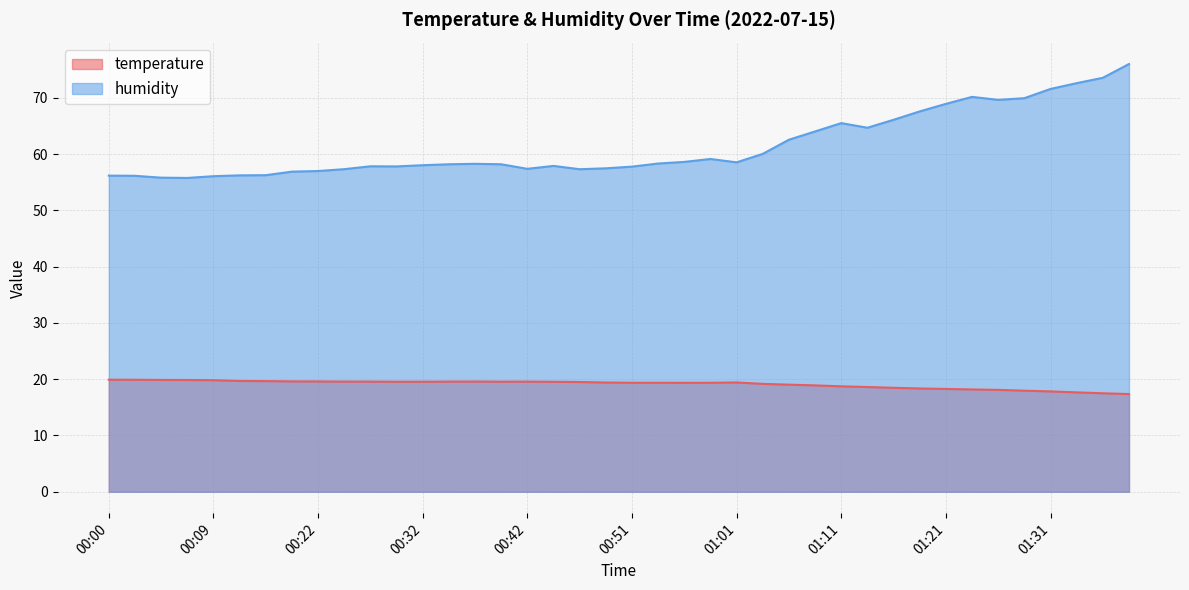

The humidity series shows 56.1 at 00:09. True or false?

True